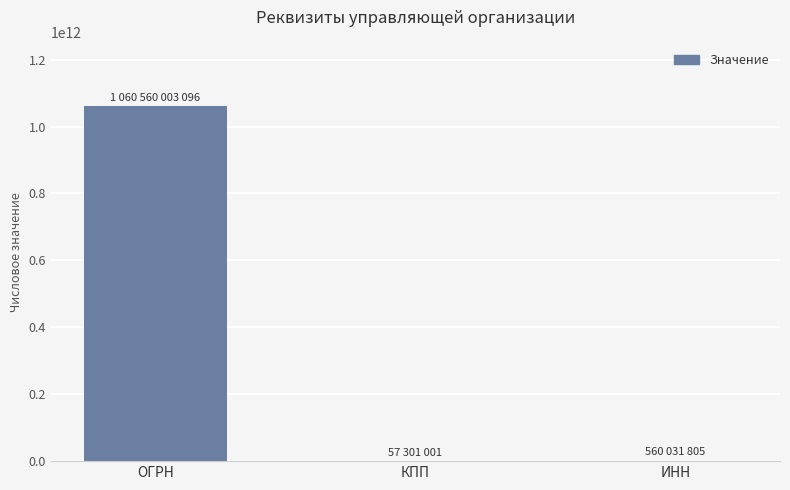

Which category has the highest value across all series?

ОГРН